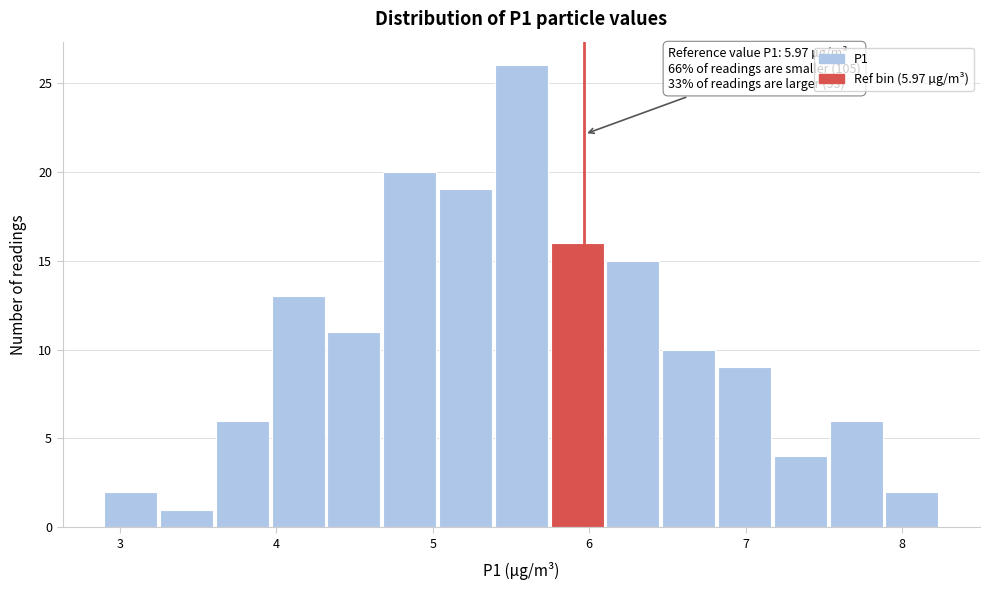

Around what value on the x-axis is the tallest bar? Give the approximate position of its centre, as read against the axis.

5.6